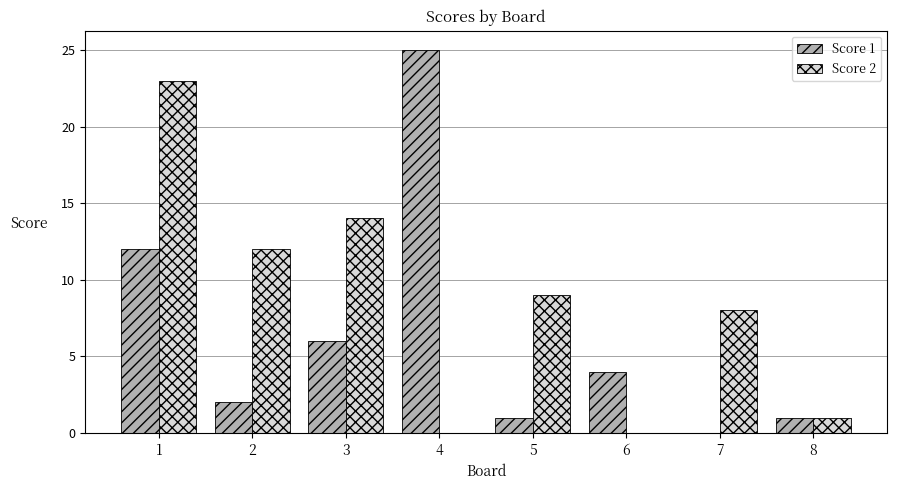

Is the value of Score 2 at 4 greater than the value of Score 1 at 6?

No